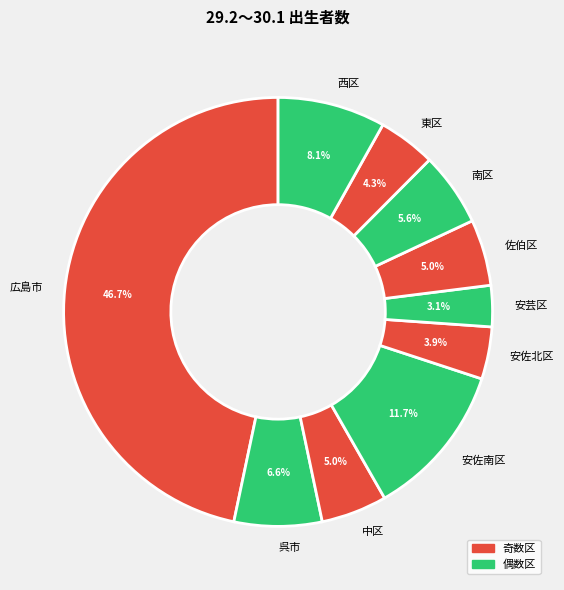

True or false: 安芸区 accounts for 17% of the total.

False